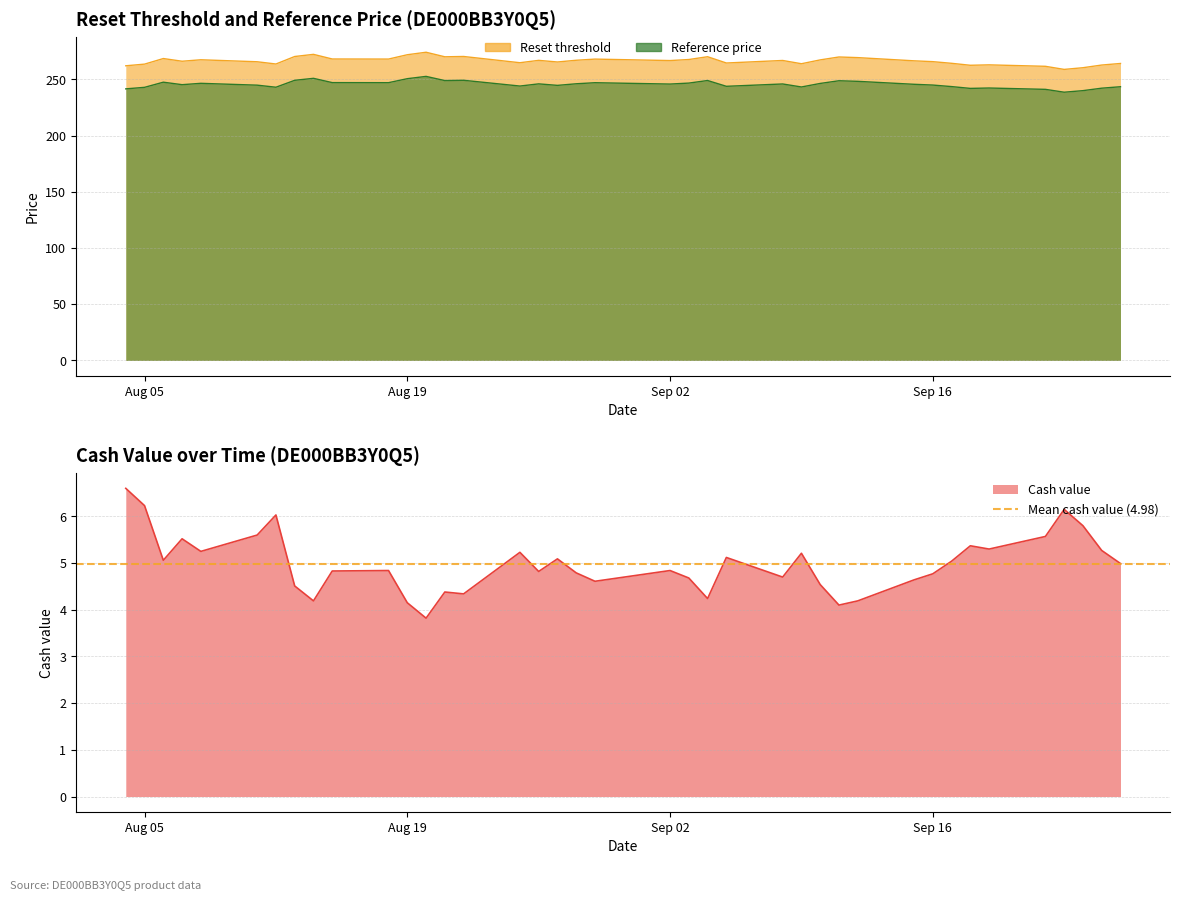

Where is Cash value nearest to the value 5?

2025-09-26